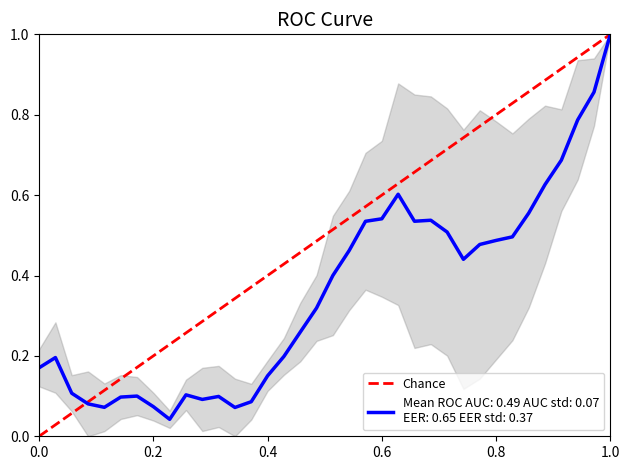

What is the value of the 2nd point from the left?

1